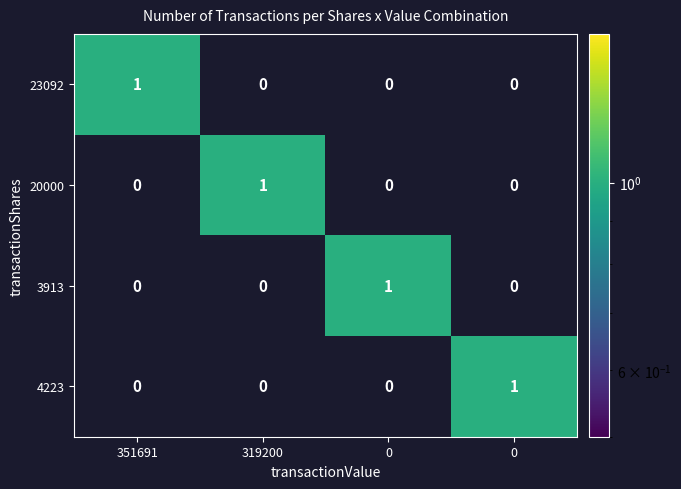

Reading right to left, extract all data points from this chart.

23092: 0=0	0=0	319200=0	351691=1
20000: 0=0	0=0	319200=1	351691=0
3913: 0=0	0=1	319200=0	351691=0
4223: 0=1	0=0	319200=0	351691=0